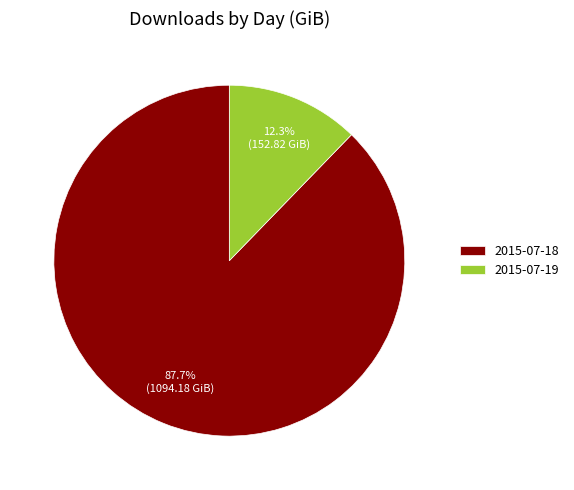

What is the majority slice?

2015-07-18